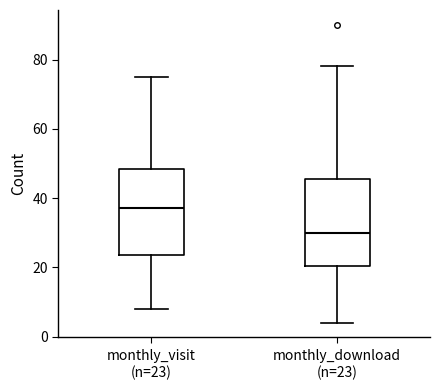

Where does the upper whisker of the box for monthly_download (n=23) end on the y-axis? The values are not printed on the chart, so give them approximately, as read against the axis.

78